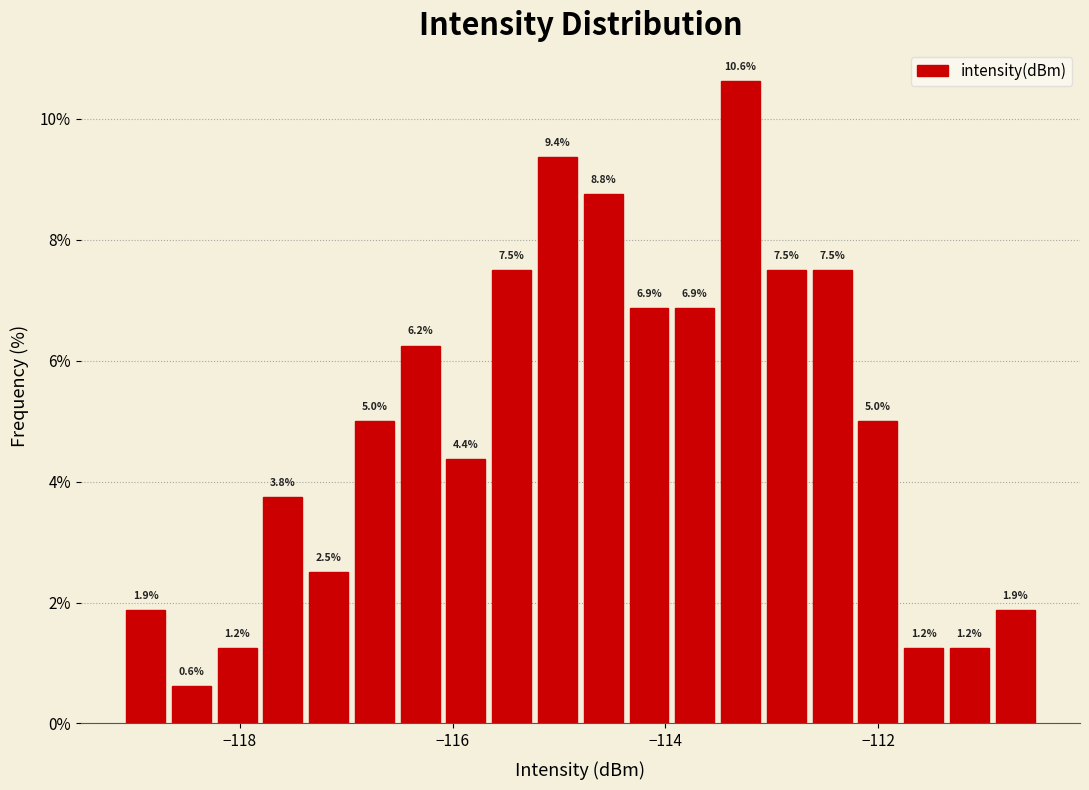

Around what value on the x-axis is the tallest bar? Give the approximate position of its centre, as read against the axis.

-113.2